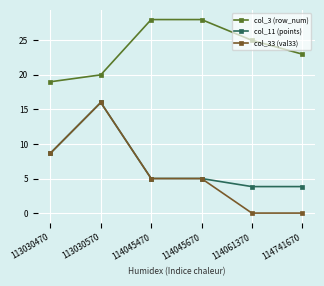

What is the difference between the highest and lowest values at 114741670?

23.0